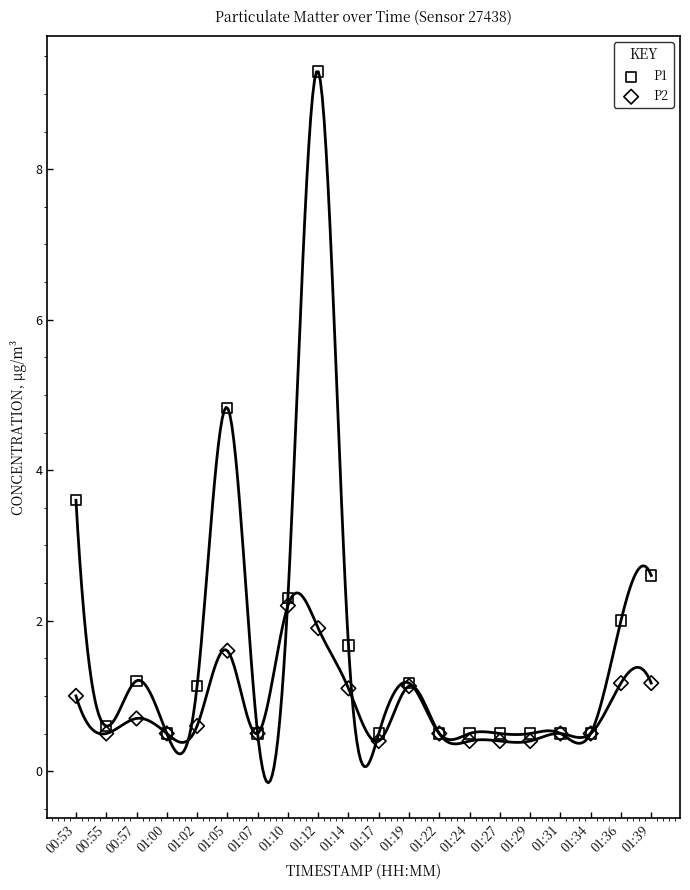

Across all series, what Y value is closest to 4?

3.6